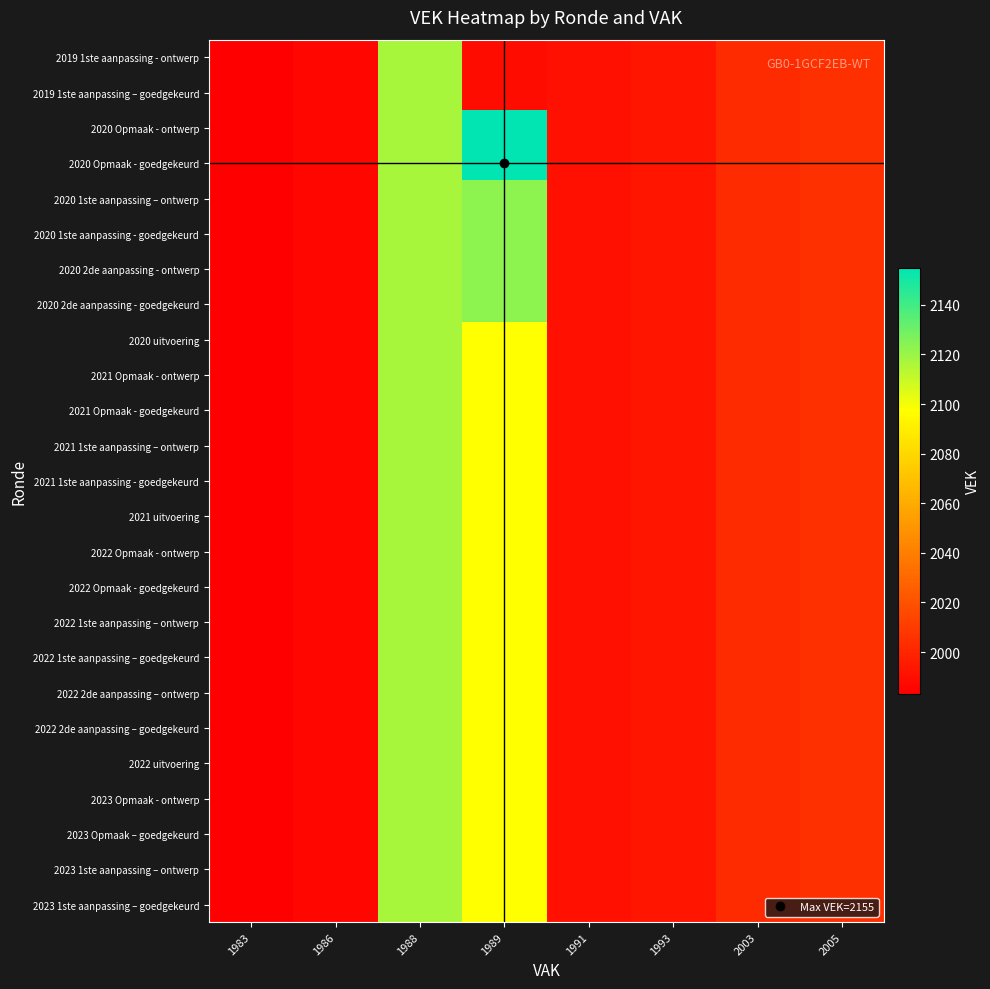

What is the smallest value displayed?

1983.0